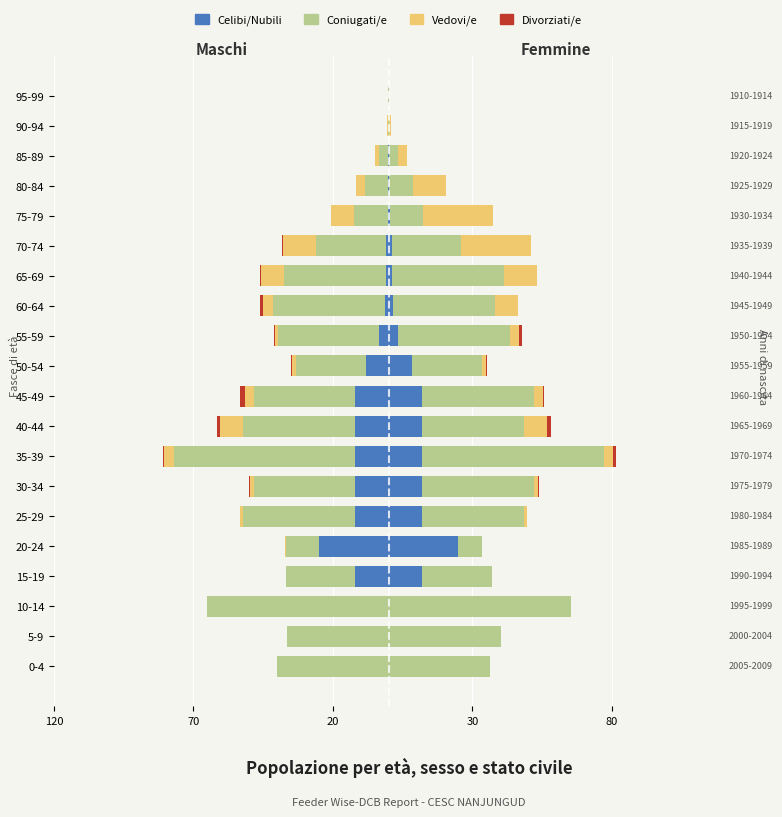

How many groups of bars are there?

20